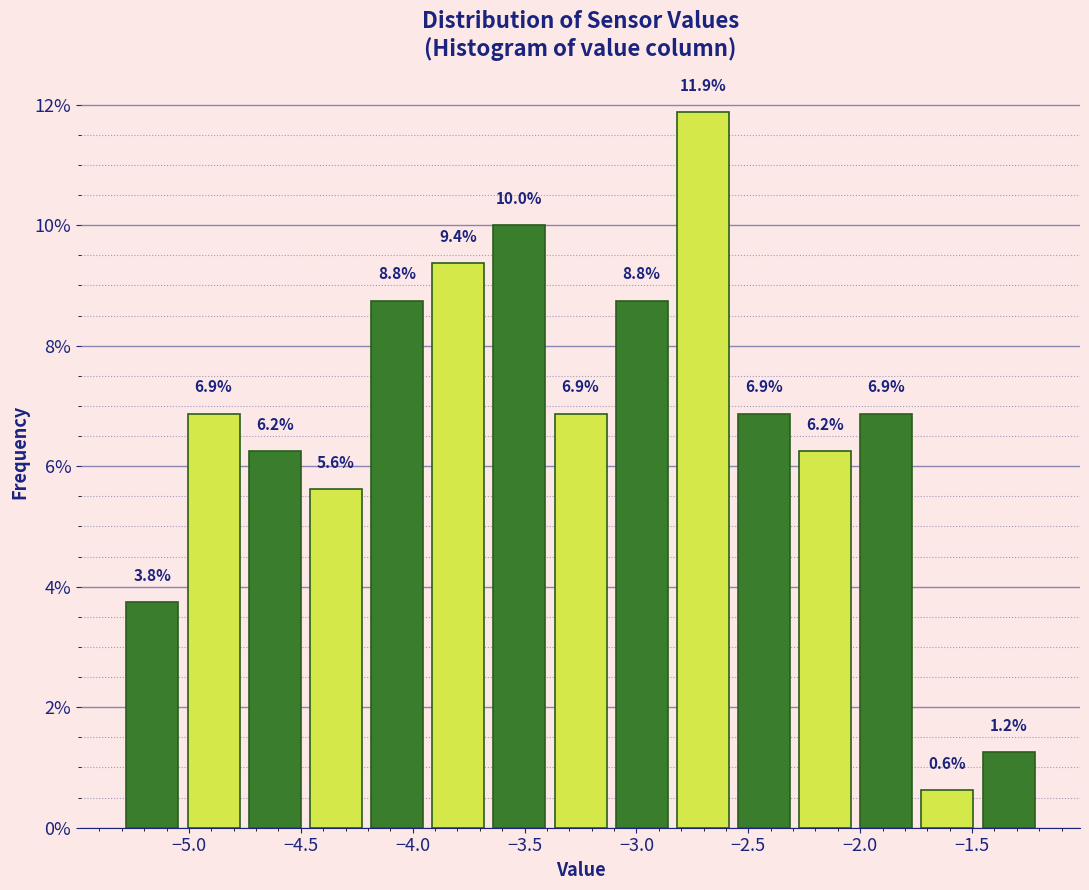

How tall is the bar that spans -3.65 to -3.40 on the x-axis? The bar edges are not printed on the chart, so give them approximately, as read against the axis.

10.0